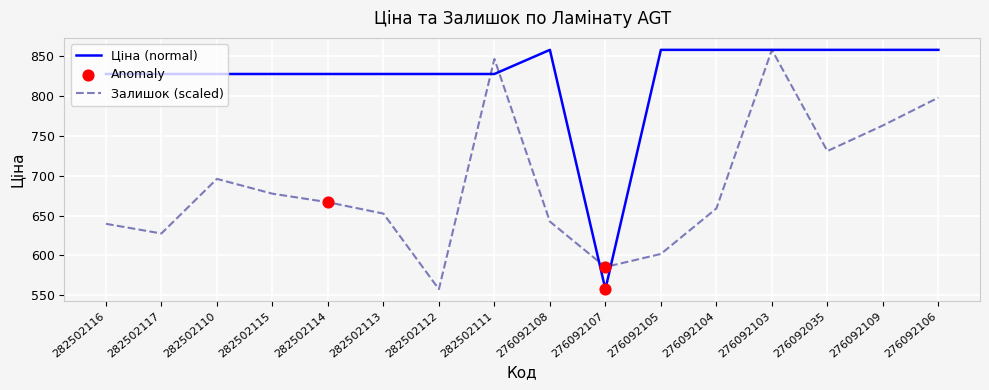

At which category is the sum across all series the highest?

276092103